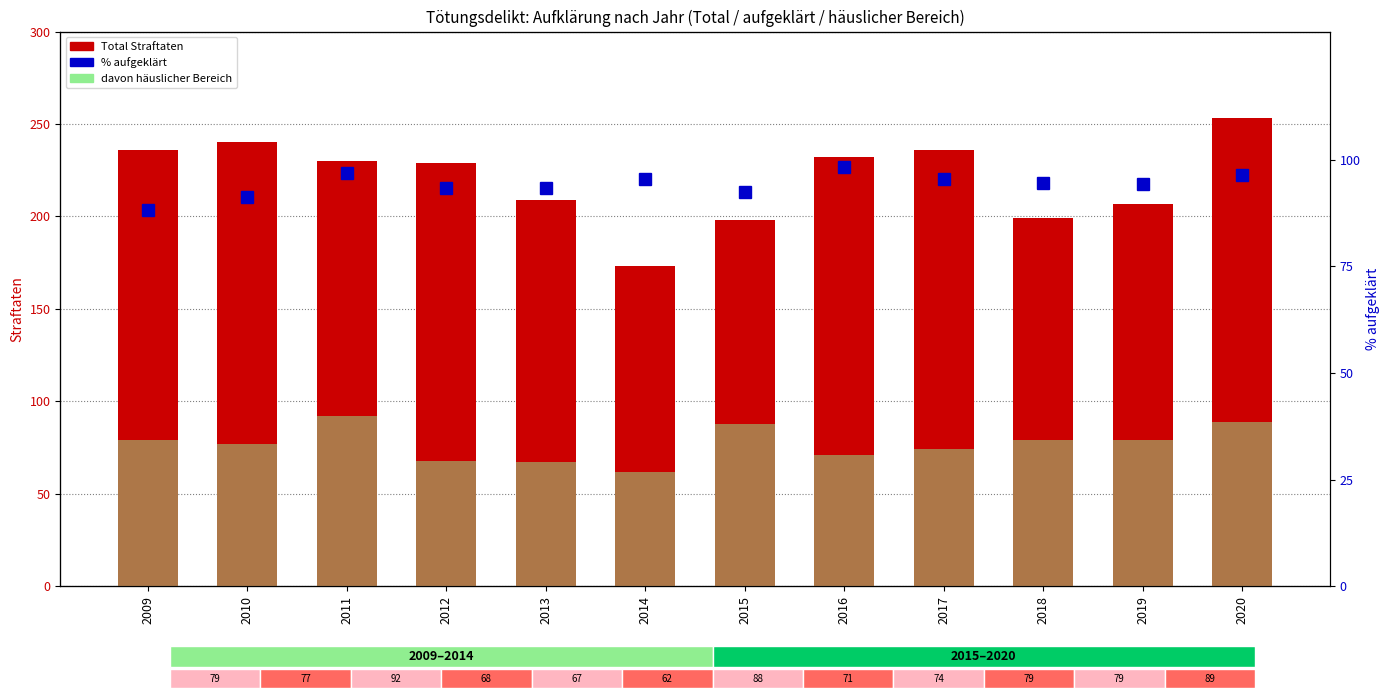

At which label does % aufgeklärt reach its minimum?

2009